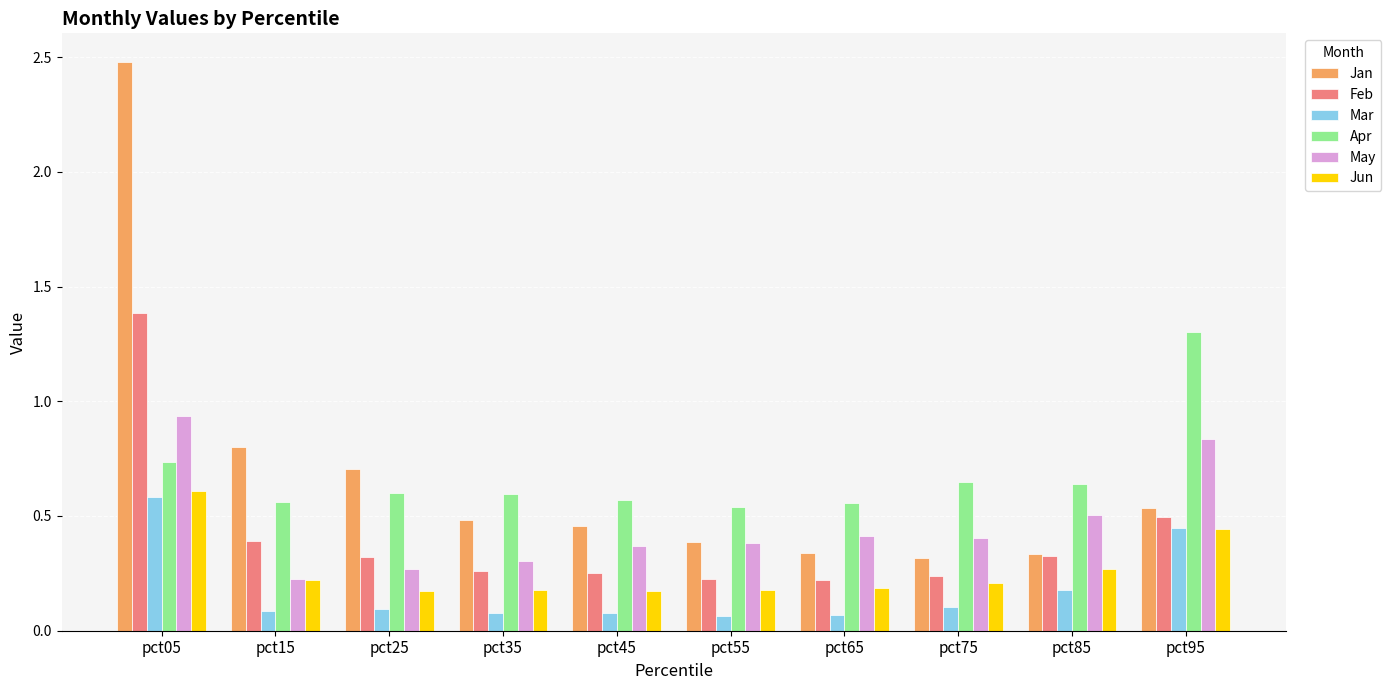

Between pct65 and pct95, which series saw the biggest shift?

Apr